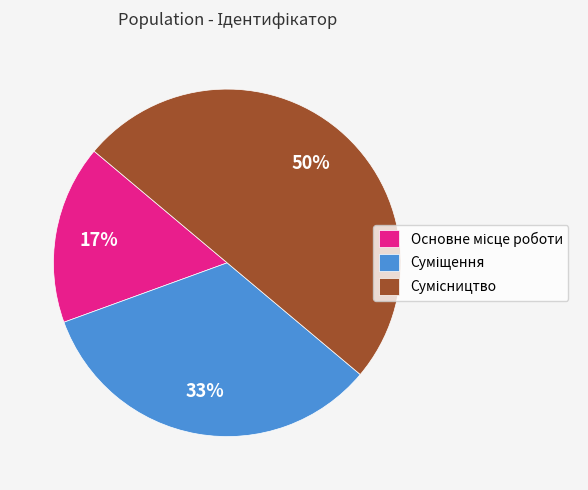

Count the number of slices in the pie.

3